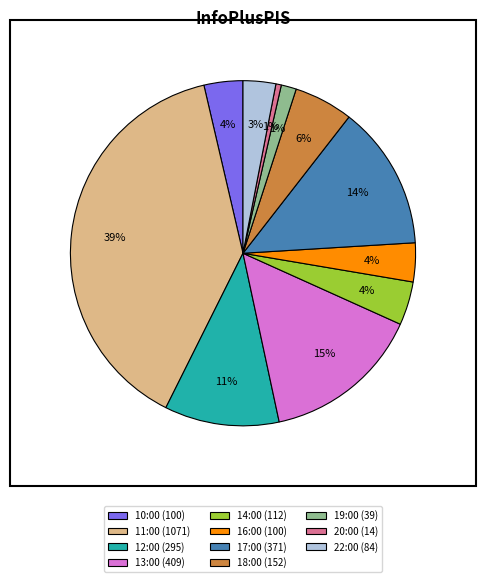

Which has a higher value, 16:00 or 20:00?

16:00